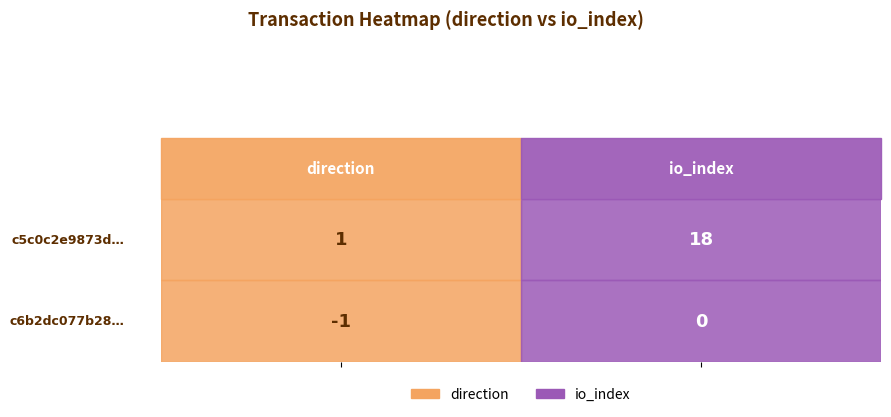

List the series in order of their peak value, highest first.

c5c0c2e9873dc9255b5df184c3c296aa04b2092, c6b2dc077b283e00e61bd8dc1b28a68366cfccd